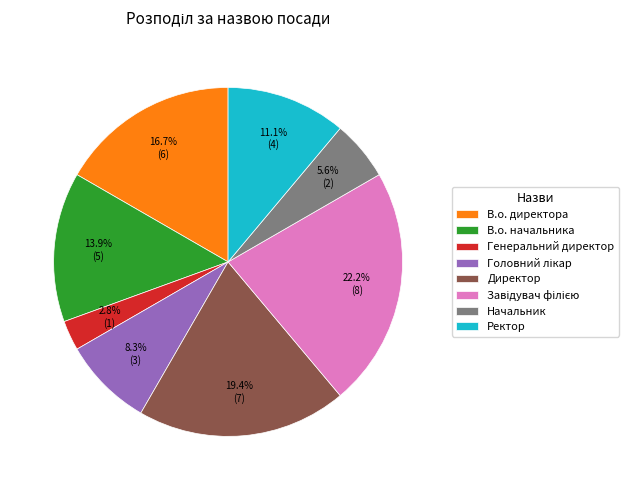

Is it true that В.о. директора is 4% of the pie?

False